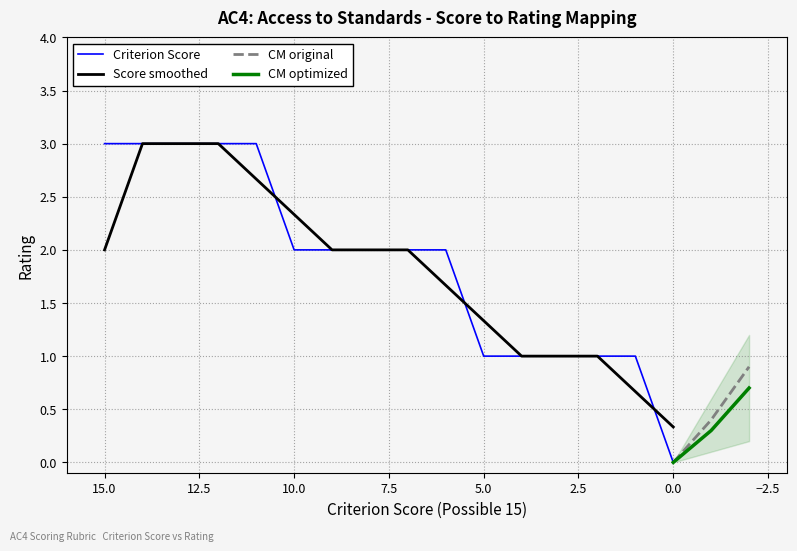

What is the approximate value at 4?

1